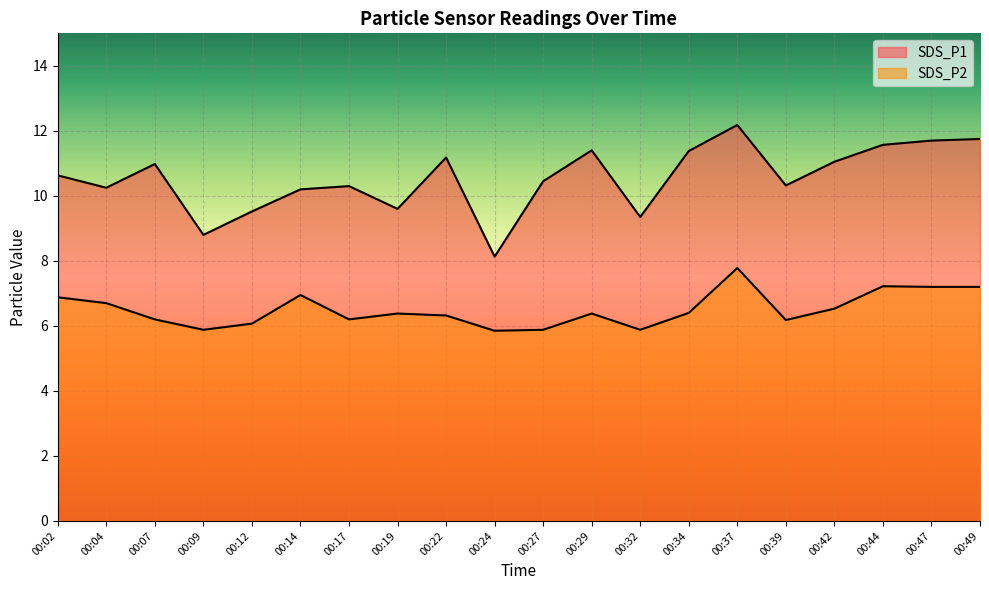

In SDS_P1, how many points are lower than both neighbors (excluding endpoints)?

6